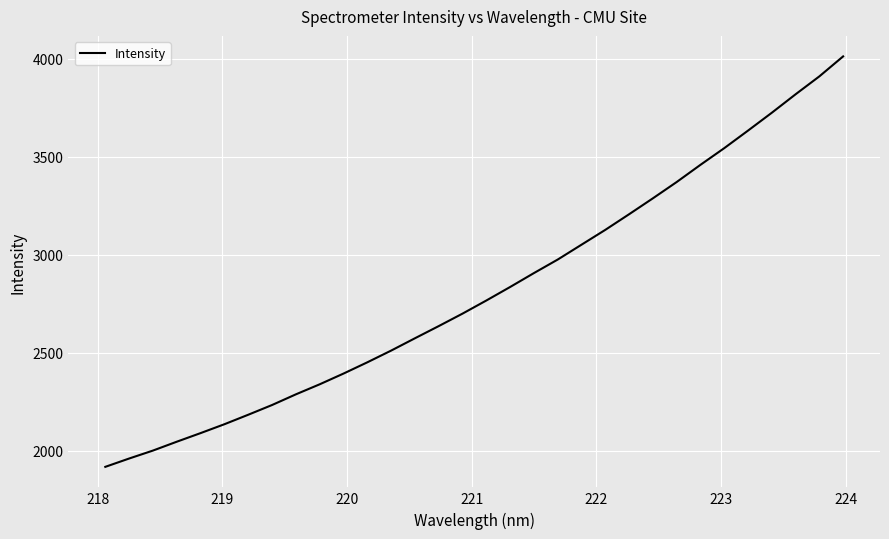

What is the difference between the maximum and minimum values?

2093.4